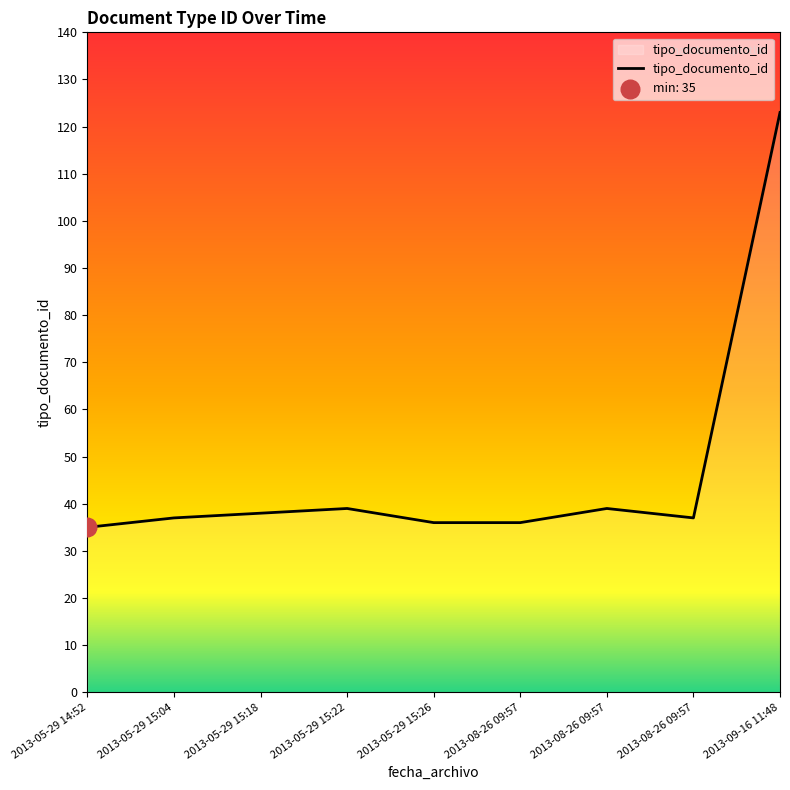

How many lines are shown in the chart?

1